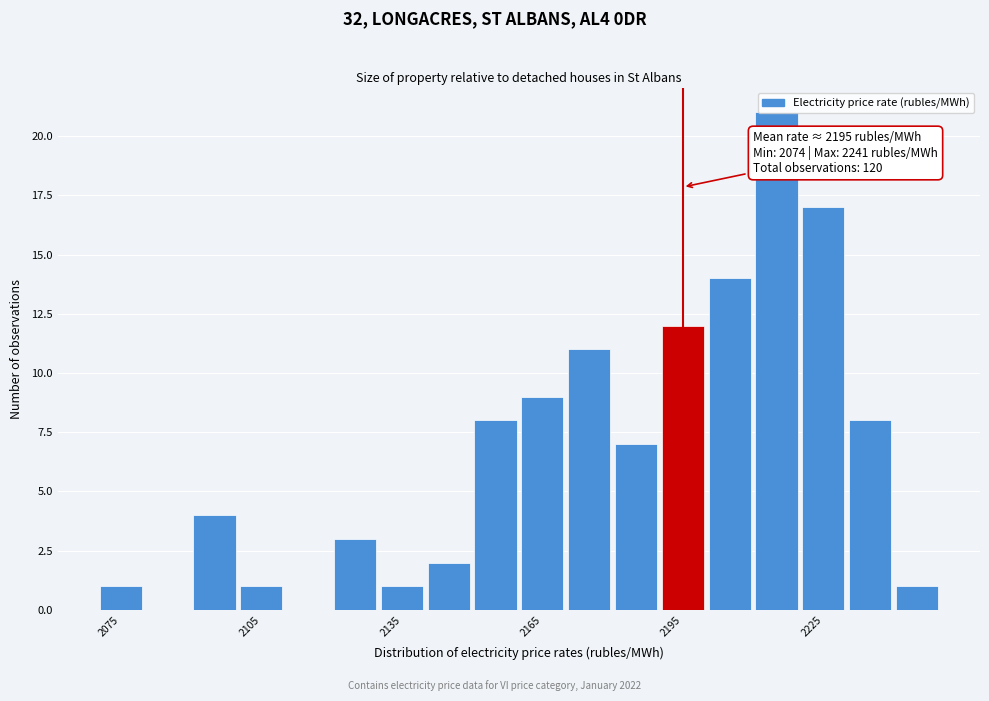

Read against the x-axis, roughly where is the centre of the tallest bar?

2215